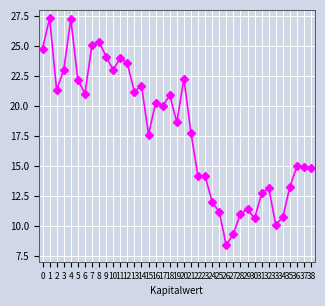

Is it true that the value at 33 is 10.1?

True